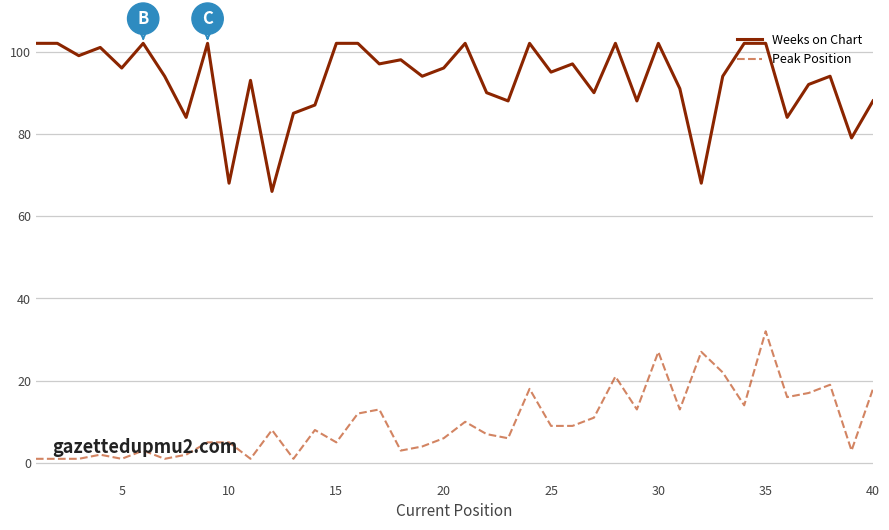

How many series are shown in this chart?

2